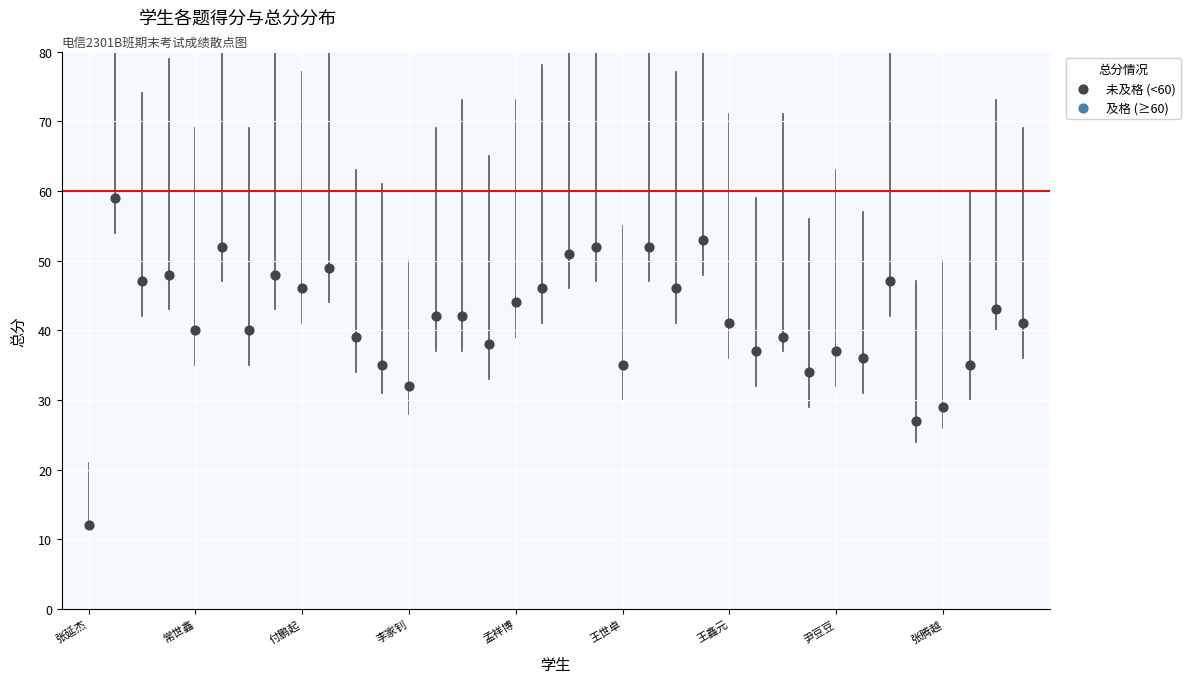

What is the range of Y values (max minus min)?

47